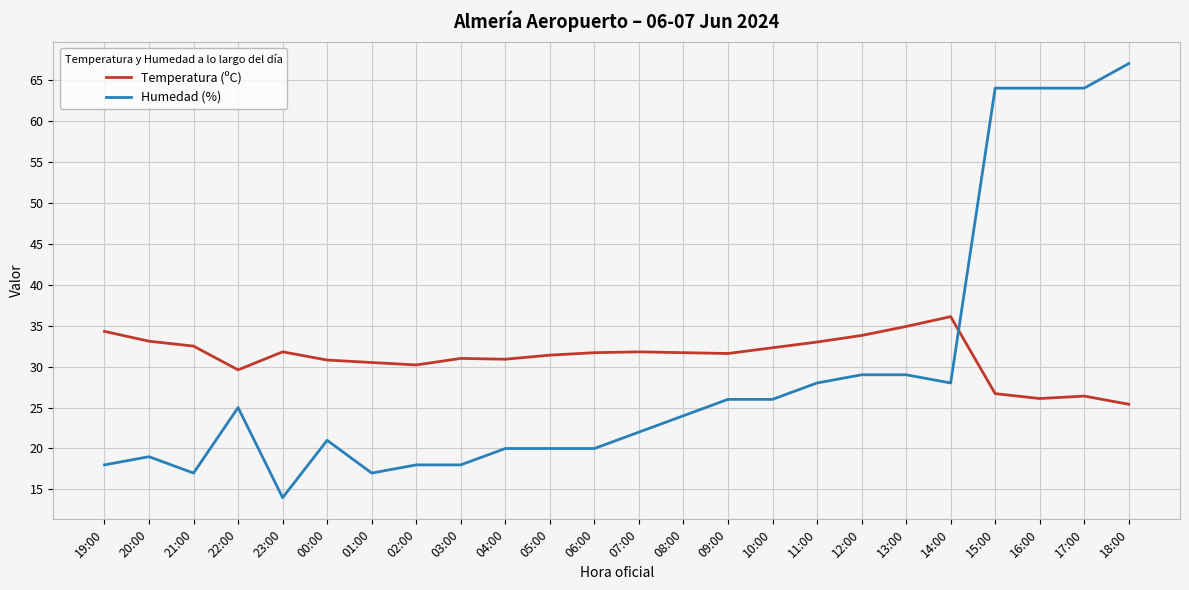

How many categories are shown in the chart?

24